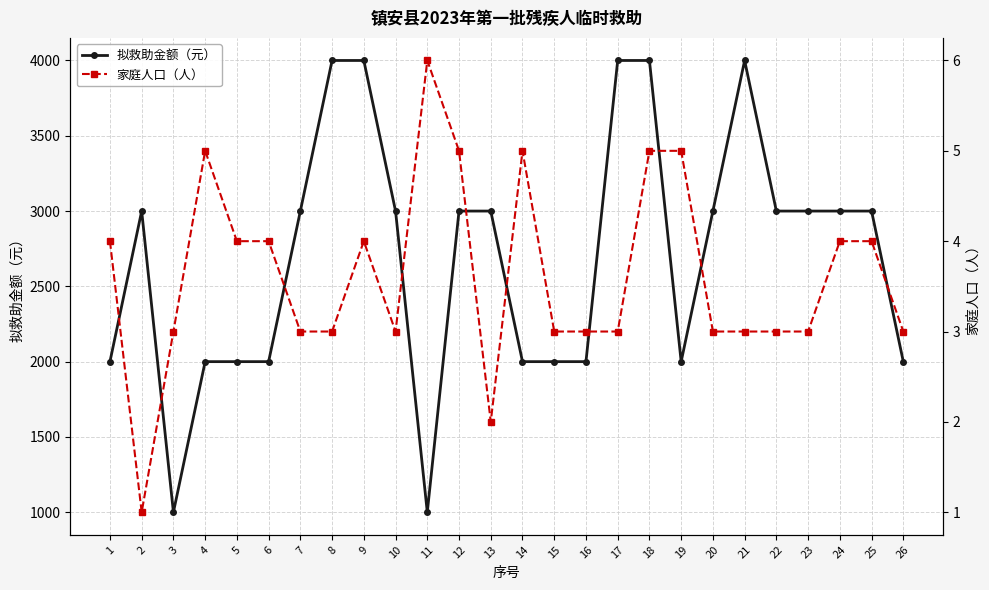

The value of 拟救助金额（元） at 14 is 2838. True or false?

False